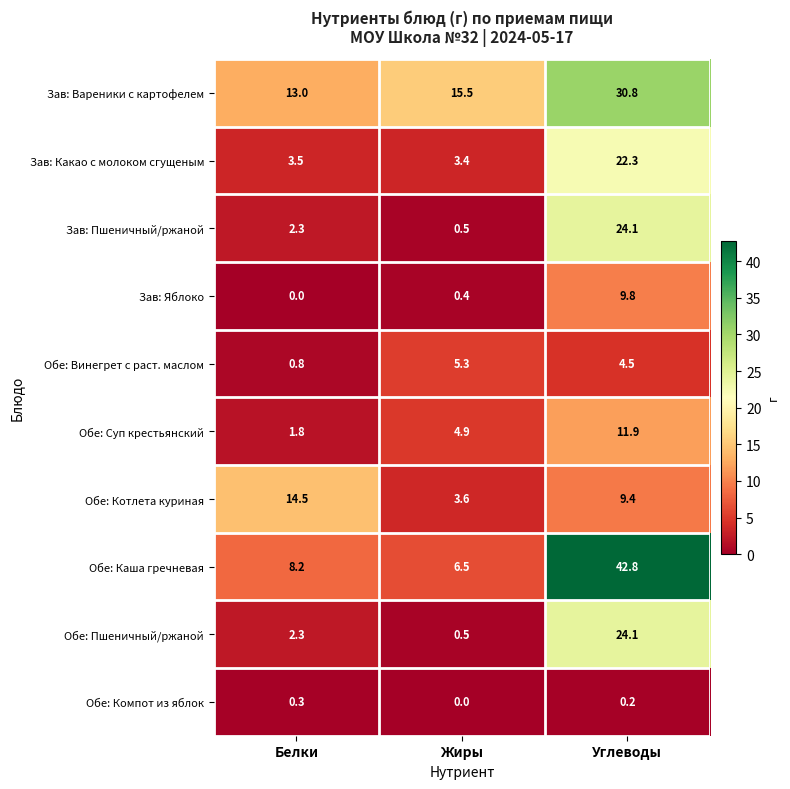

How many data points does each series have?

3